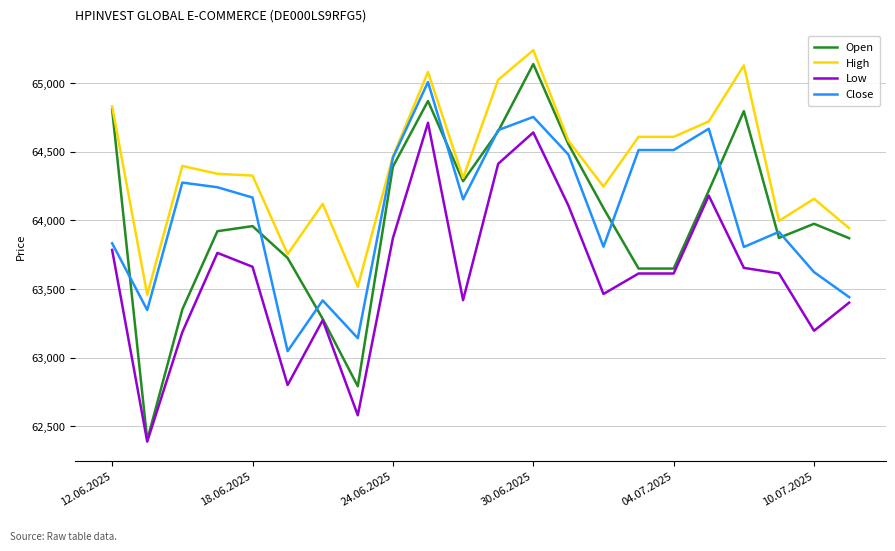

What is the highest value of the Low series?

64710